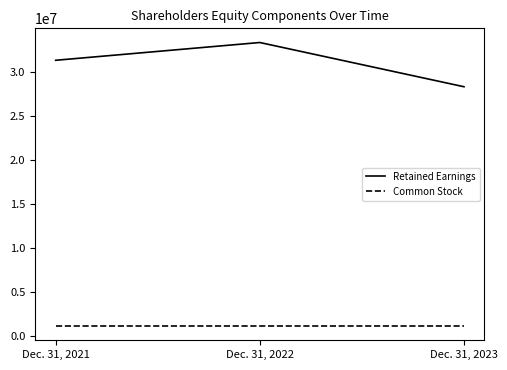

What is the sum of the Common Stock values at Dec. 31, 2021 and Dec. 31, 2023?

2276192